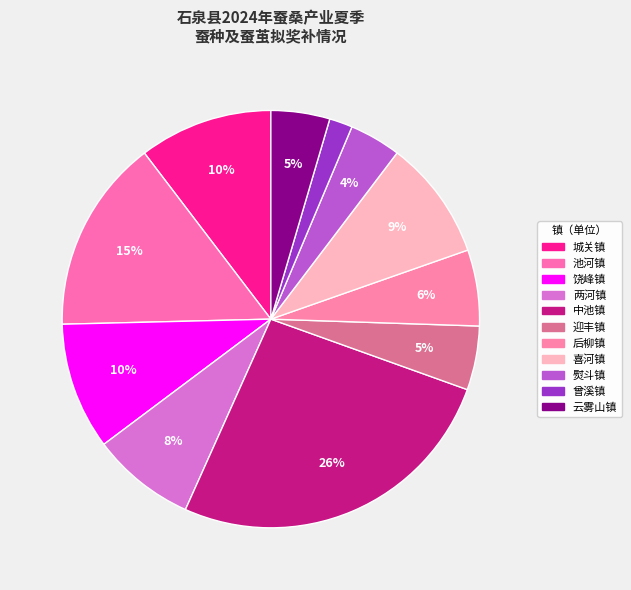

True or false: 曾溪镇 accounts for 2% of the total.

True